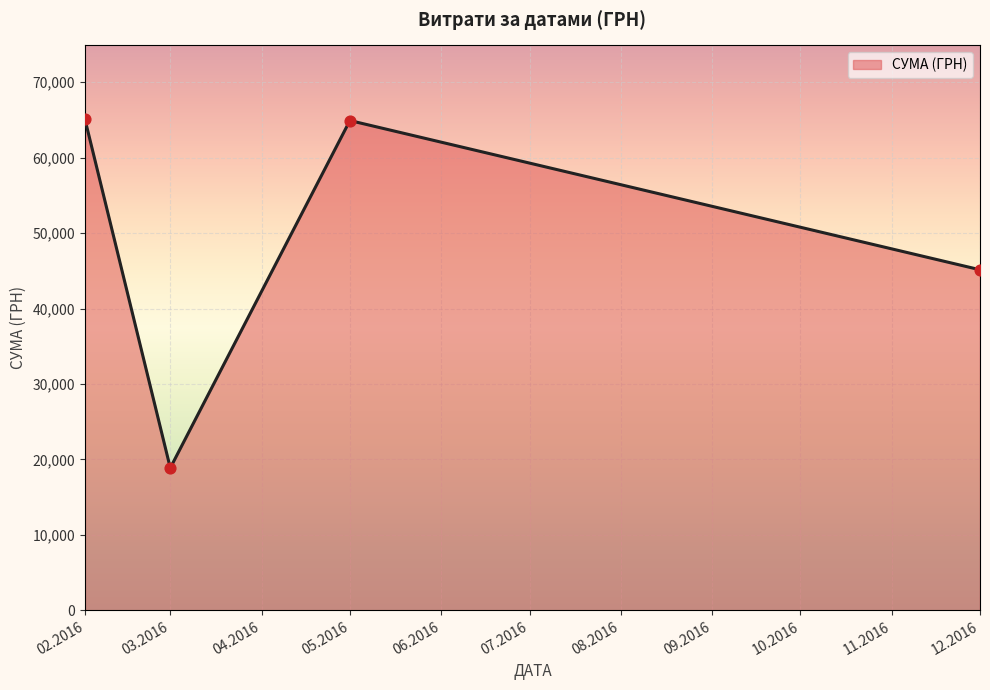

What is the change in value from 03.2016 to 12.2016?

+26260.1